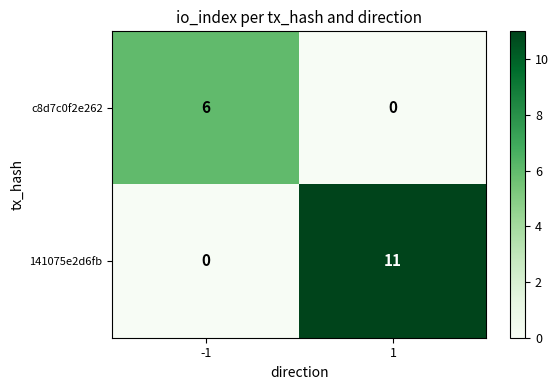

What is the average value of the c8d7c0f2e262 series?

3